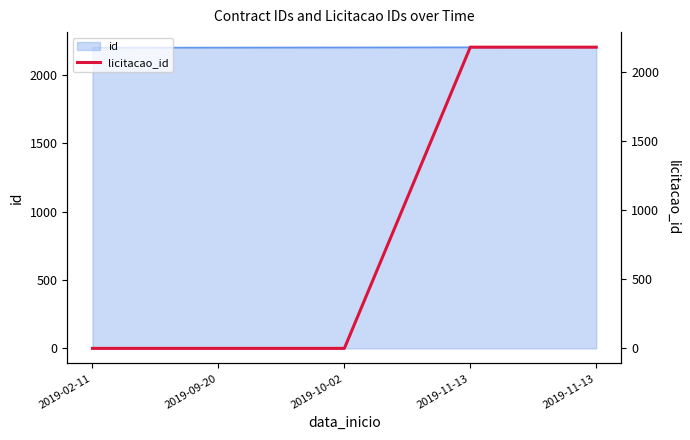

The chart shows a value of -658 at 2019-10-02. True or false?

False